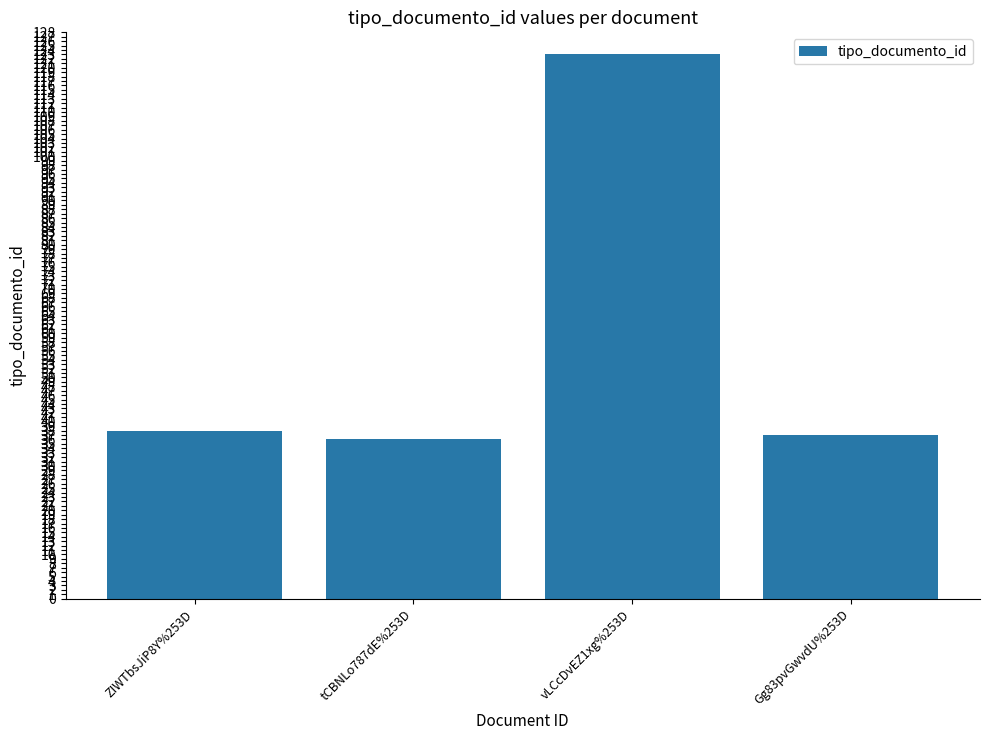

The value at Gg83pvGwvdU%253D is 37. True or false?

True